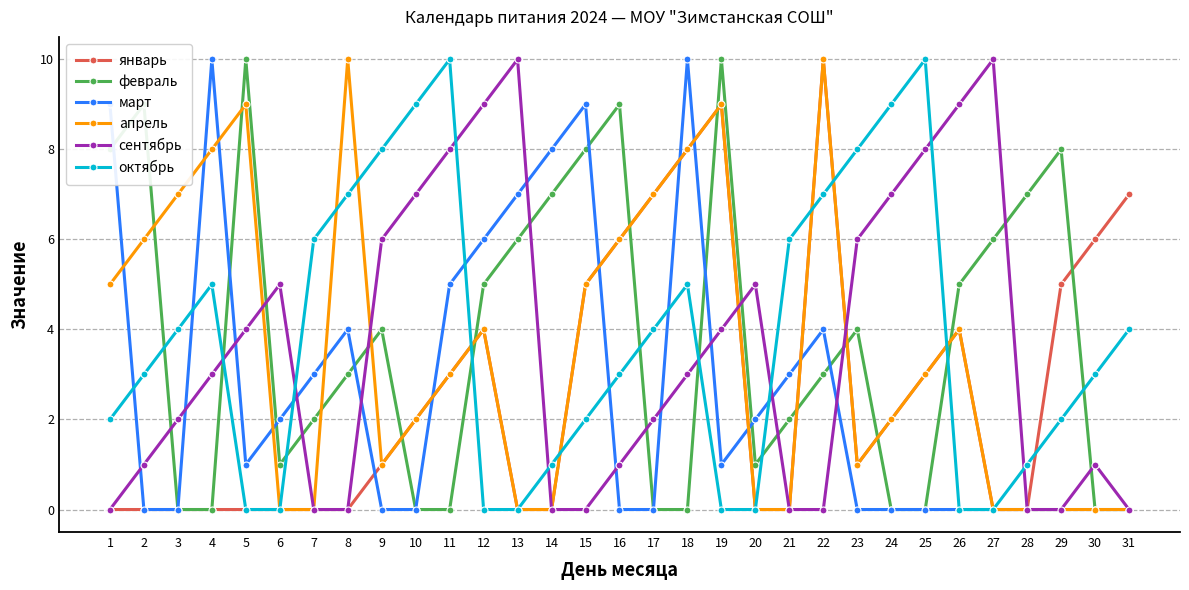

What is the average value of the февраль series?

4